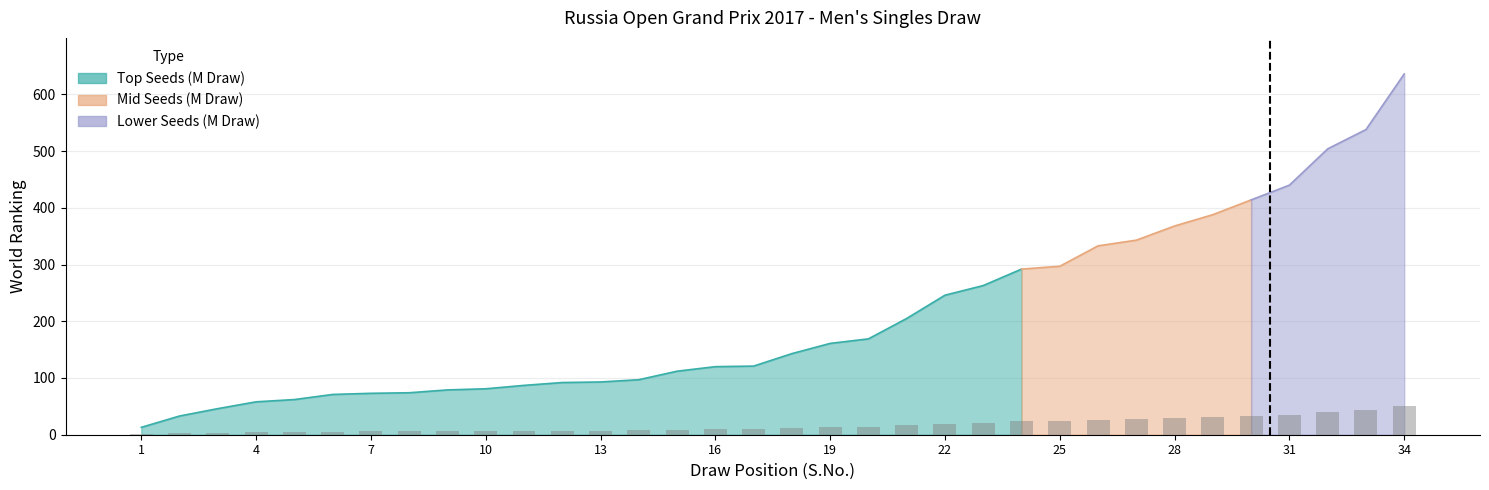

What is the change in value from 16 to 17?

+0.1